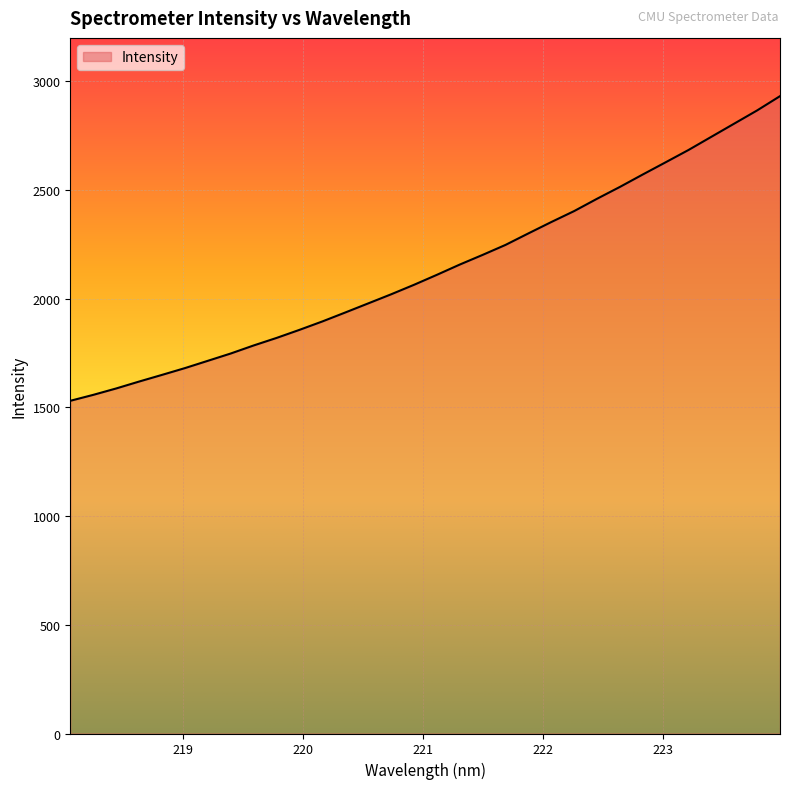

What is the greatest value displayed?

2932.0